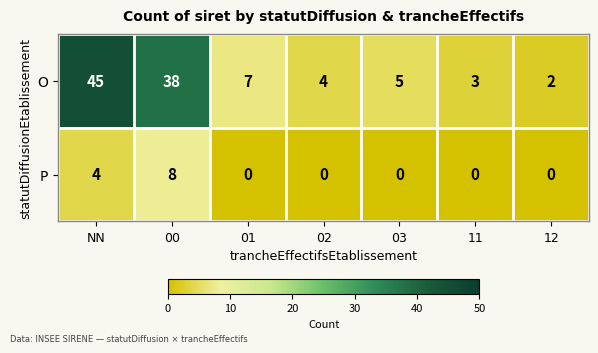

Read the O value at NN.

45